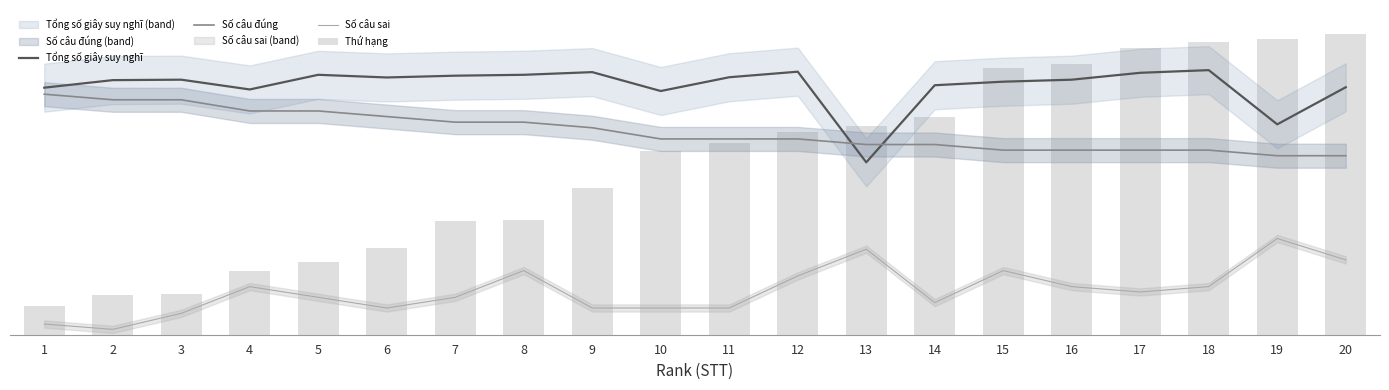

Reading left to right, what are all the values shown in this chart?

Tổng số giây suy nghĩ: 205.4	211.7	212.1	203.9	216.1	213.9	215.4	216.1	218.3	202.6	214.1	218.7	143.3	207.4	210.4	212.1	217.8	220.0	174.9	205.8
Số câu đúng: 200.0	195.3	195.3	186.0	186.0	181.4	176.7	176.7	172.1	162.8	162.8	162.8	158.1	158.1	153.5	153.5	153.5	153.5	148.8	148.8
Số câu sai: 8.9	4.4	17.8	40.0	31.1	22.2	31.1	53.3	22.2	22.2	22.2	48.9	71.1	26.7	53.3	40.0	35.6	40.0	80.0	62.2
Thứ hạng: 24.3	33.2	33.6	53.0	60.7	72.0	94.7	95.1	122.2	152.9	159.8	168.3	173.1	181.2	221.7	225.3	238.7	243.5	246.0	250.0